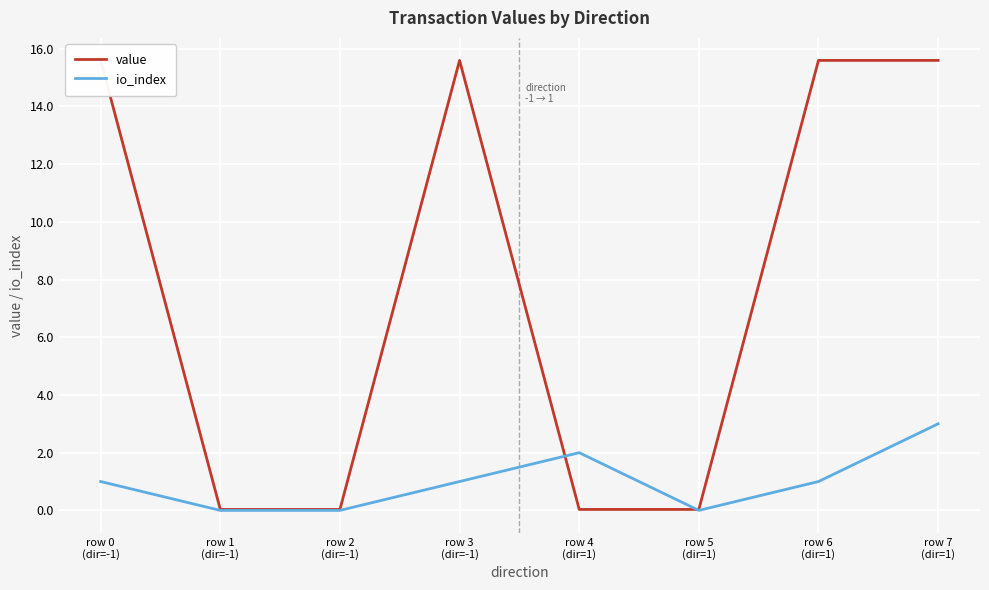

How many lines are shown in the chart?

2